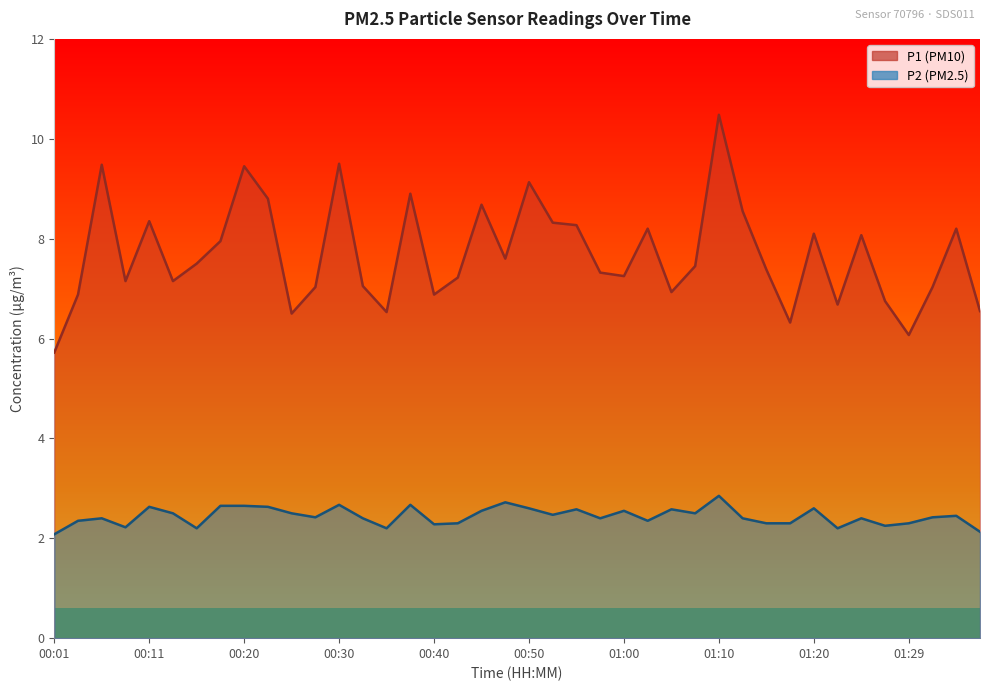

True or false: P2 and P1 intersect in this chart.

False